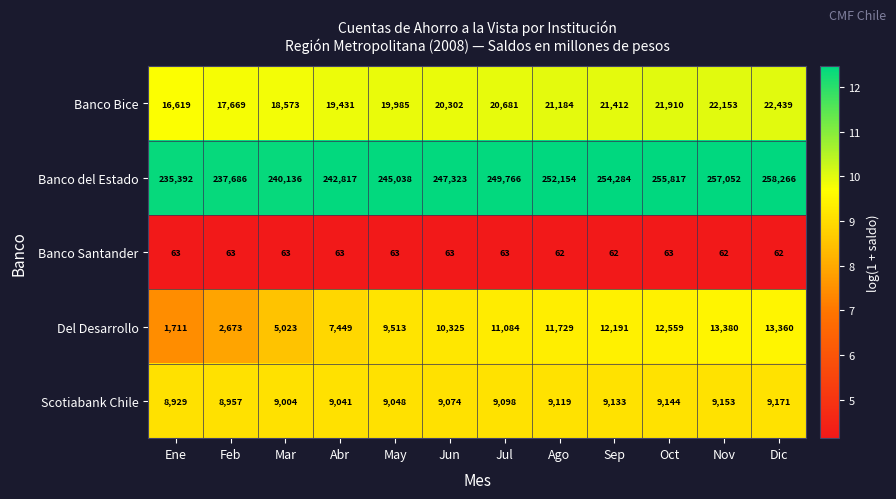

Rank the series at May from lowest to highest value.

Banco Santander, Scotiabank Chile, Del Desarrollo, Banco Bice, Banco del Estado